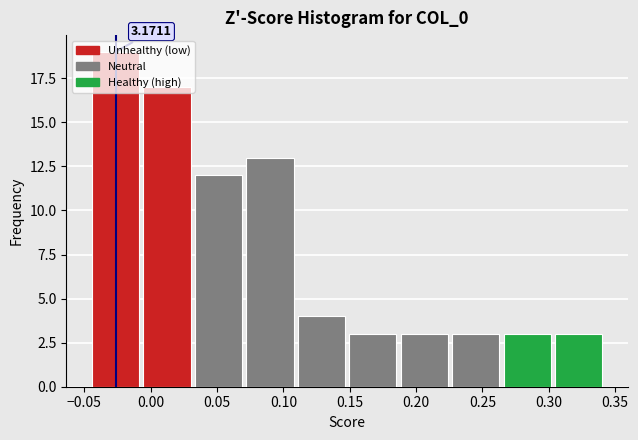

Over which range of the x-axis is the bar tallest?

-0.045 to -0.005